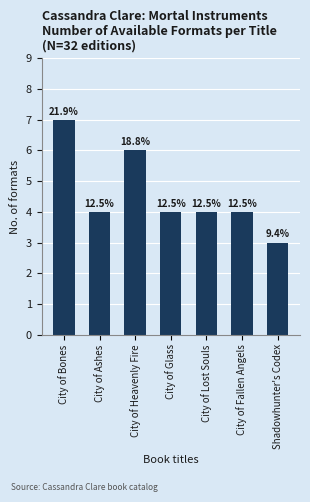

How many bars are there in total?

7